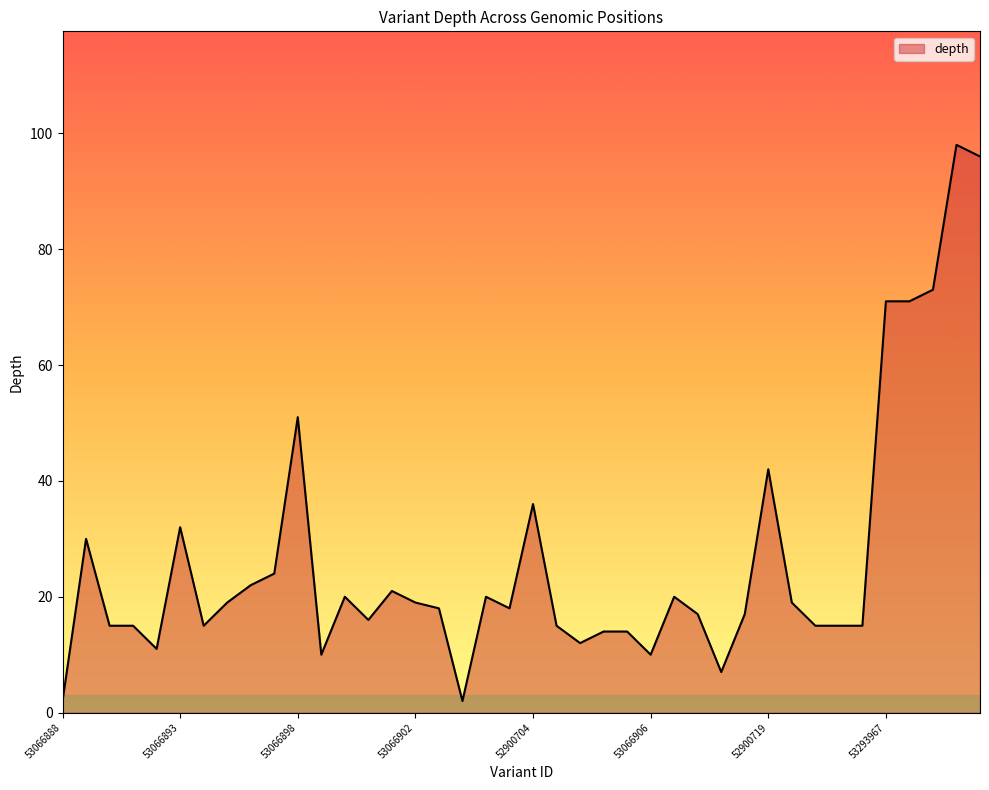

Does the chart display data point markers on the line(s)?

No